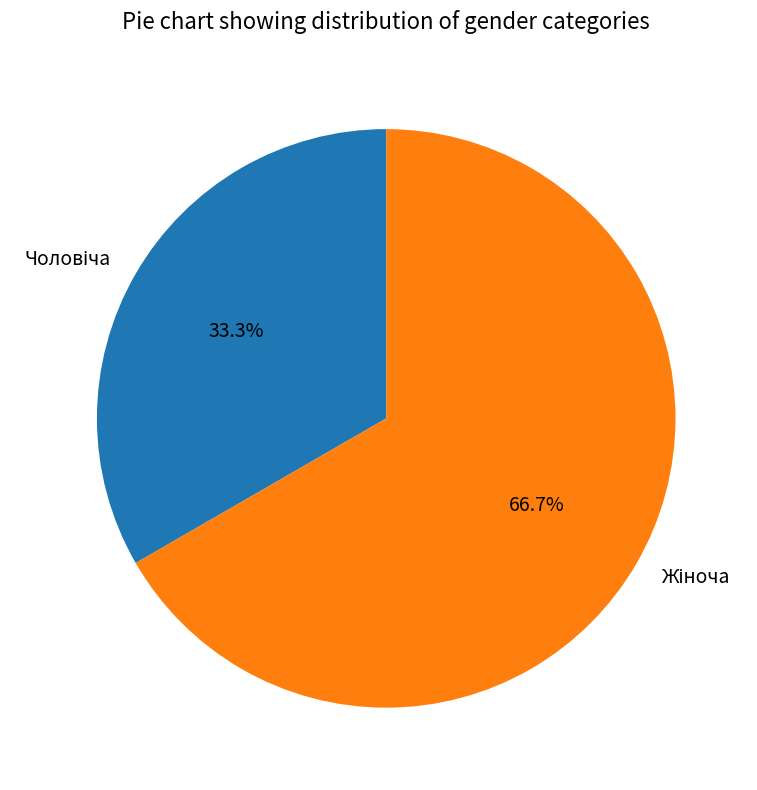

Is there any slice that represents more than half of the pie?

Yes